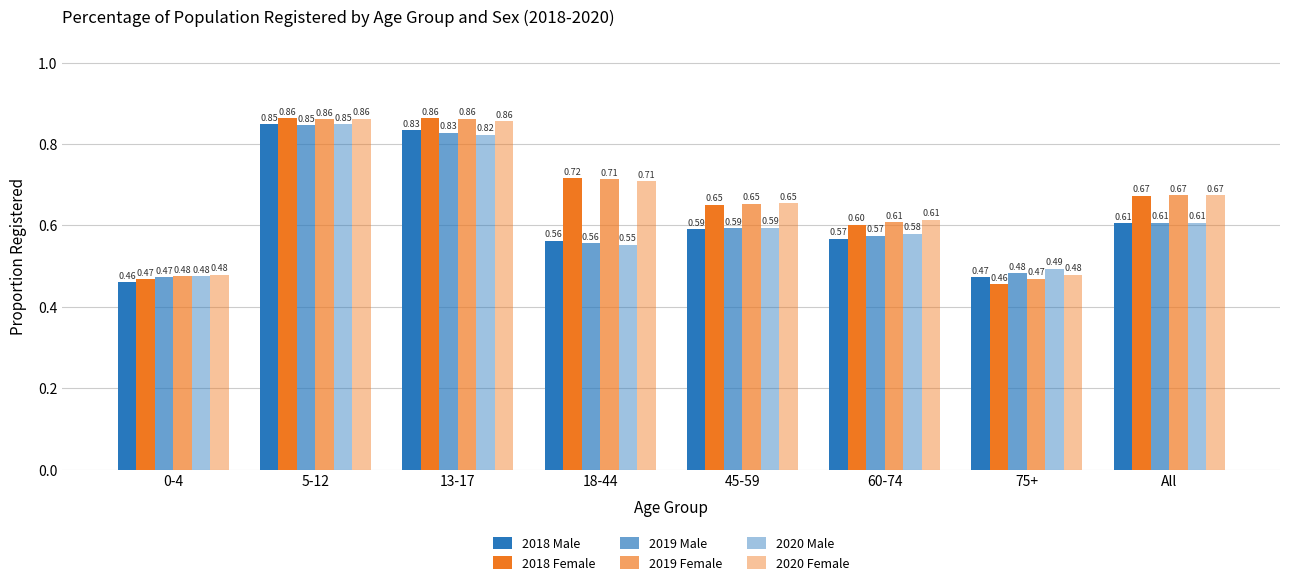

What is the smallest value displayed?

0.5